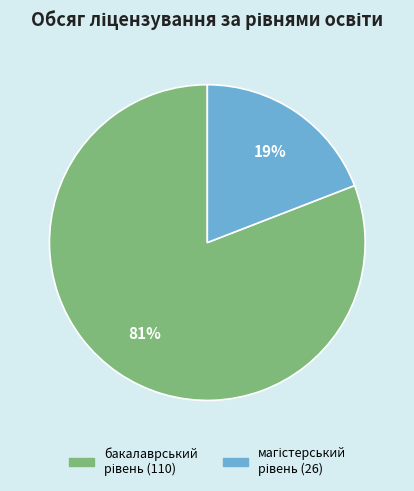

To the nearest percent, what is the difference between the largest and smallest slice percentages?

62%